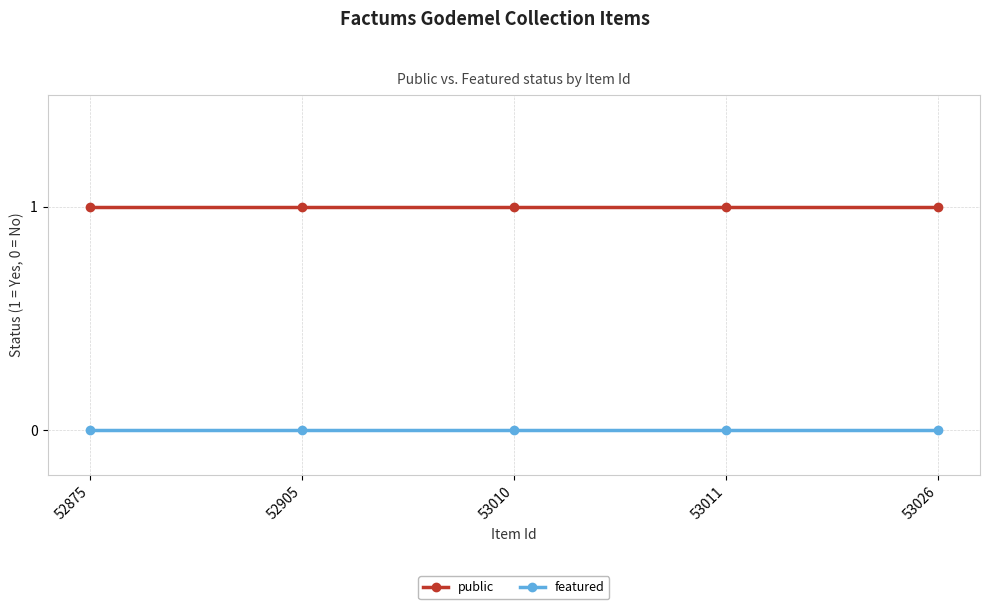

What is the total value across all series at 53010?

1